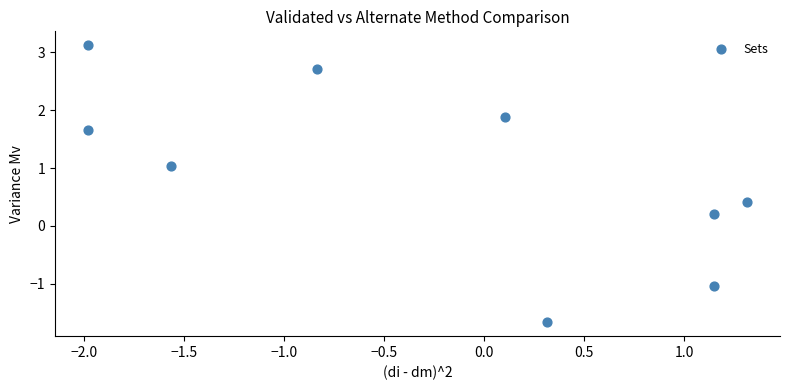

What is the average Y value?

0.9